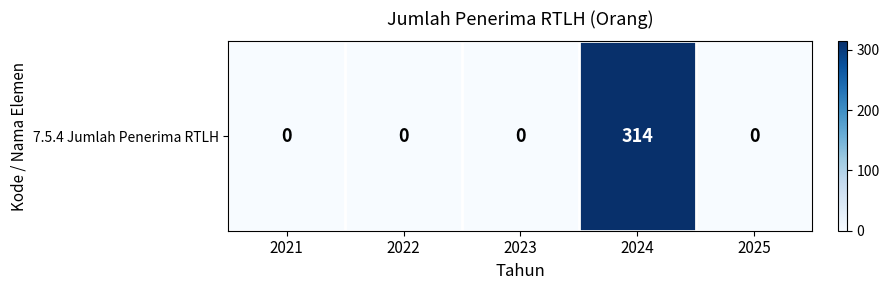

Reading left to right, what are all the values shown in this chart?

0	0	0	314	0